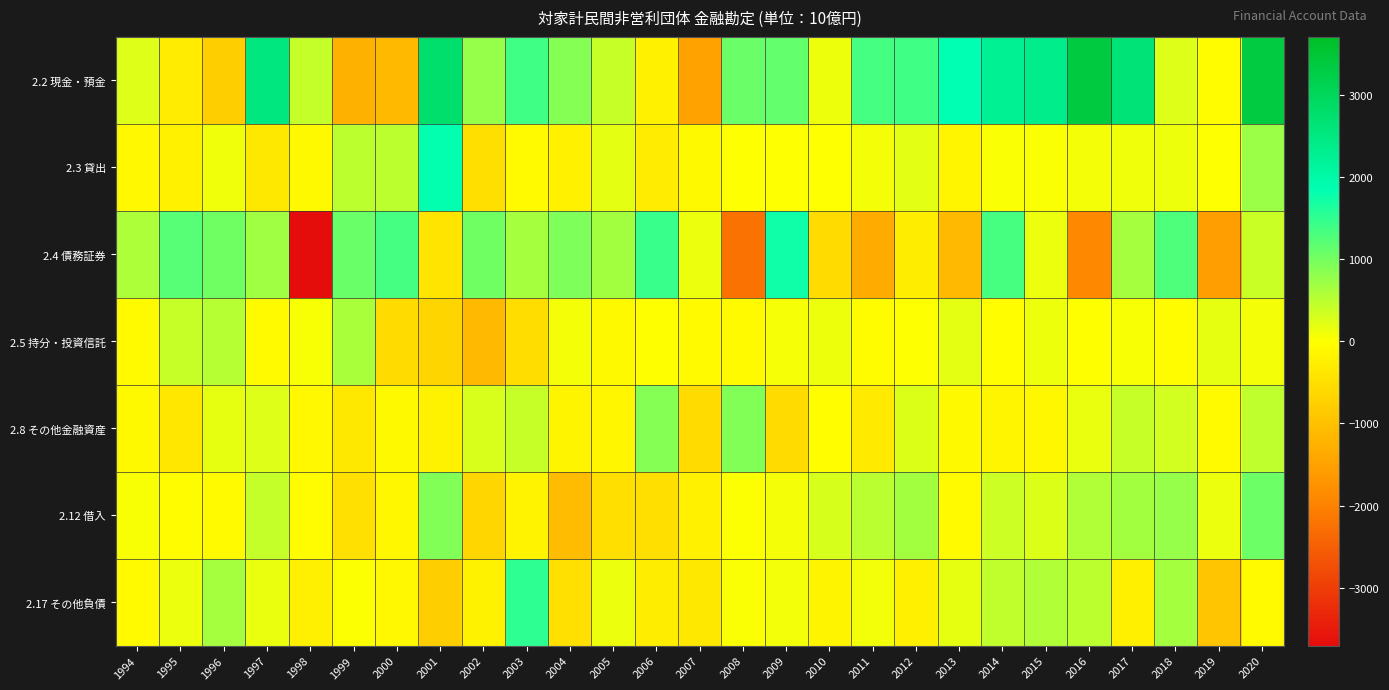

Reading left to right, transcribe all the data shown in this chart.

2.2 現金・預金: 1994=239.4	1995=-297.7	1996=-780.1	1997=2528.7	1998=433.3	1999=-1256.3	2000=-1102.1	2001=2789.2	2002=756.1	2003=1375.0	2004=876.6	2005=418.4	2006=-203.1	2007=-1484.4	2008=1083.5	2009=1127.0	2010=127.4	2011=1354.6	2012=1383.1	2013=1844.0	2014=2245.8	2015=2369.0	2016=3352.7	2017=2622.6	2018=241.5	2019=-36.3	2020=3334.6
2.3 貸出: 1994=-107.0	1995=-211.2	1996=106.2	1997=-355.8	1998=-95.0	1999=483.0	2000=490.8	2001=1824.6	2002=-517.5	2003=-82.2	2004=-208.6	2005=201.3	2006=-290.2	2007=-99.7	2008=2.2	2009=8.2	2010=7.2	2011=83.7	2012=215.2	2013=-151.6	2014=41.0	2015=30.6	2016=85.7	2017=104.7	2018=117.7	2019=8.5	2020=732.5
2.4 債務証券: 1994=606.0	1995=1222.6	1996=1030.3	1997=685.0	1998=-3704.3	1999=1088.3	2000=1355.1	2001=-420.1	2002=1038.3	2003=649.0	2004=938.0	2005=679.5	2006=1441.8	2007=141.4	2008=-2207.3	2009=1744.5	2010=-567.8	2011=-1332.4	2012=-276.3	2013=-1127.2	2014=1338.8	2015=135.7	2016=-1899.8	2017=649.8	2018=1277.9	2019=-1558.5	2020=377.5
2.5 持分・投資信託: 1994=-74.3	1995=414.4	1996=533.6	1997=-63.6	1998=50.0	1999=618.5	2000=-565.2	2001=-672.6	2002=-1119.7	2003=-544.3	2004=86.7	2005=-89.3	2006=-7.3	2007=-67.8	2008=-72.8	2009=68.1	2010=116.8	2011=-38.5	2012=12.7	2013=195.4	2014=-28.8	2015=117.8	2016=-10.1	2017=48.7	2018=-30.5	2019=179.6	2020=86.8
2.8 その他金融資産: 1994=-90.3	1995=-388.4	1996=184.4	1997=245.9	1998=-104.3	1999=-371.7	2000=-87.8	2001=-199.2	2002=277.2	2003=416.2	2004=-169.6	2005=-135.4	2006=877.7	2007=-568.2	2008=897.6	2009=-571.5	2010=-28.8	2011=-320.2	2012=257.6	2013=-91.7	2014=-150.1	2015=-130.0	2016=152.6	2017=417.1	2018=319.8	2019=-79.3	2020=470.5
2.12 借入: 1994=49.0	1995=-31.2	1996=-68.5	1997=431.8	1998=-57.6	1999=-498.1	2000=-124.6	2001=905.6	2002=-663.5	2003=-187.7	2004=-1059.2	2005=-510.8	2006=-511.9	2007=-227.7	2008=21.7	2009=78.9	2010=294.4	2011=505.7	2012=676.8	2013=-80.4	2014=373.9	2015=250.9	2016=567.1	2017=672.5	2018=759.5	2019=134.6	2020=1057.6
2.17 その他負債: 1994=-70.4	1995=135.1	1996=644.9	1997=145.2	1998=-256.5	1999=16.1	2000=-114.4	2001=-788.8	2002=-201.2	2003=1506.4	2004=-481.8	2005=132.6	2006=-282.7	2007=-358.0	2008=35.1	2009=100.5	2010=-159.8	2011=89.9	2012=-238.6	2013=178.1	2014=453.9	2015=565.7	2016=483.7	2017=-232.2	2018=663.8	2019=-919.2	2020=-85.9